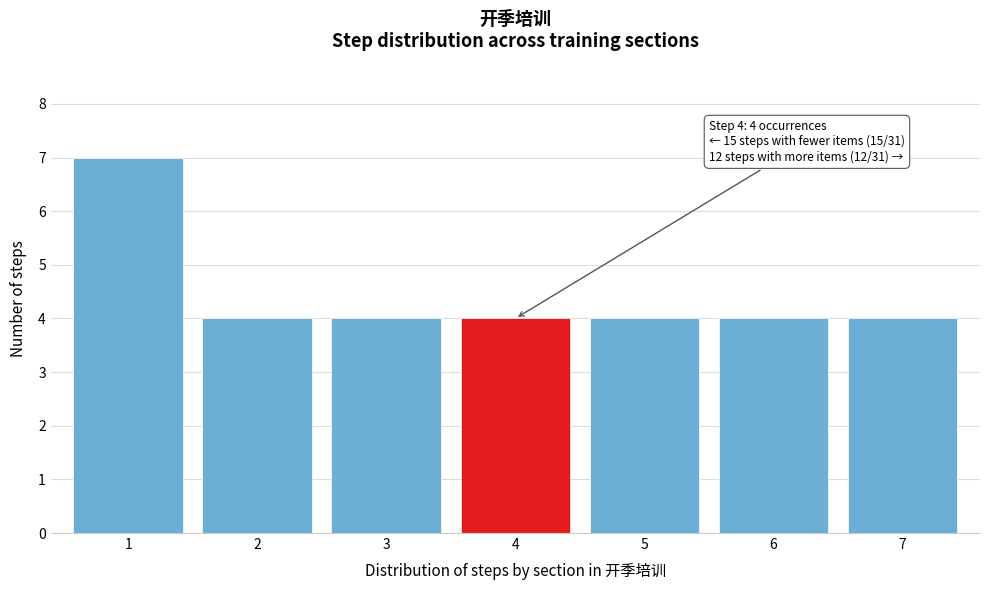

Reading left to right, what are all the values shown in this chart?

1=7	2=4	3=4	4=4	5=4	6=4	7=4